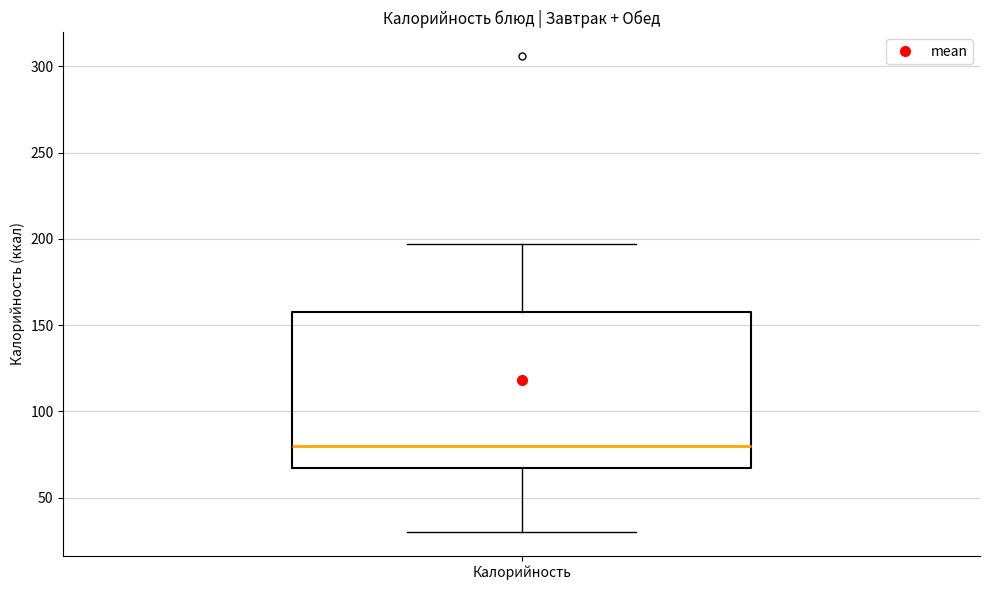

Read this box plot against the y-axis: the position of the median line, the range covered by the box, and the ends of both whiskers. The values are not printed on the chart, so give them approximately, as read against the axis.

median 80, box 65 to 160, whiskers 30 to 195